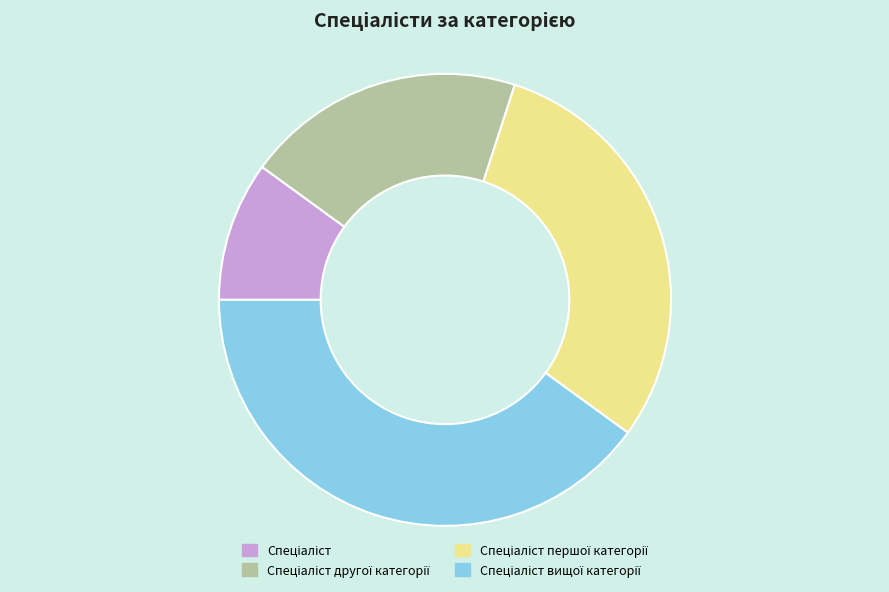

Is there any slice that represents more than half of the pie?

No